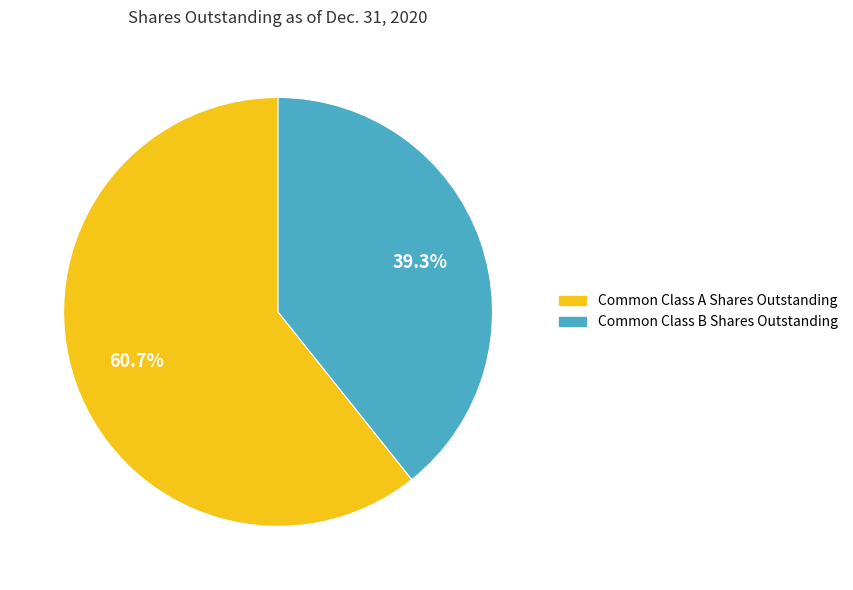

Which has a higher value, Common Class B Shares Outstanding or Common Class A Shares Outstanding?

Common Class A Shares Outstanding